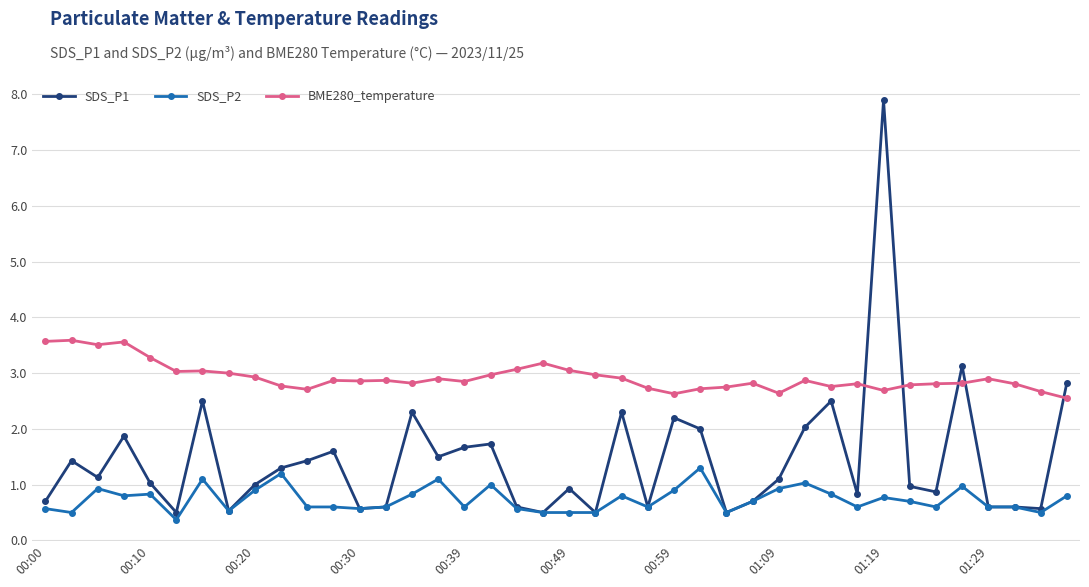

What is the minimum value for SDS_P1?

0.5